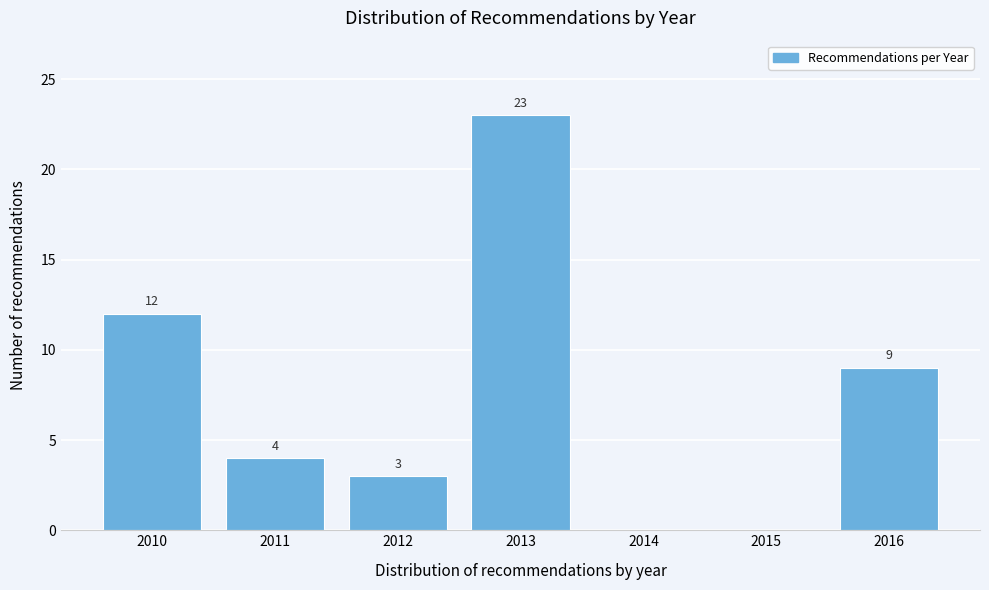

Reading right to left, extract all data points from this chart.

2016=9	2015=0	2014=0	2013=23	2012=3	2011=4	2010=12